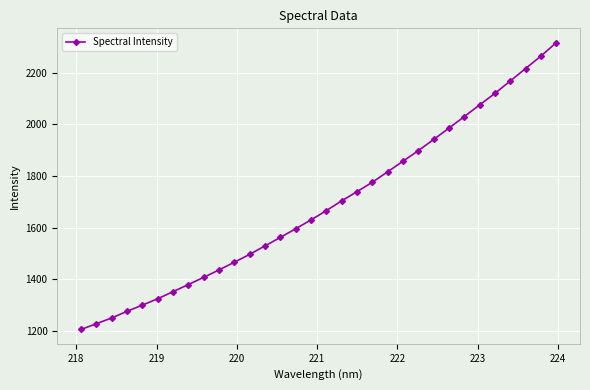

What is the difference between the maximum and minimum values?

1109.8